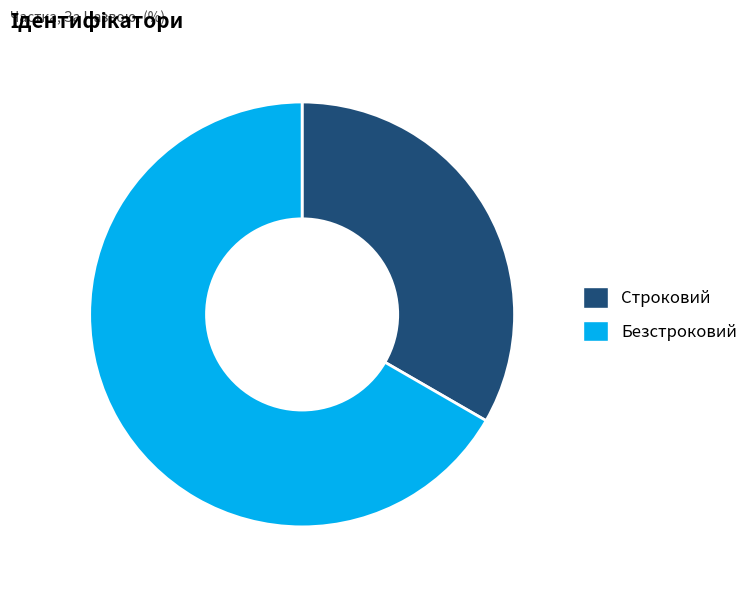

Does any single category account for the majority?

Yes